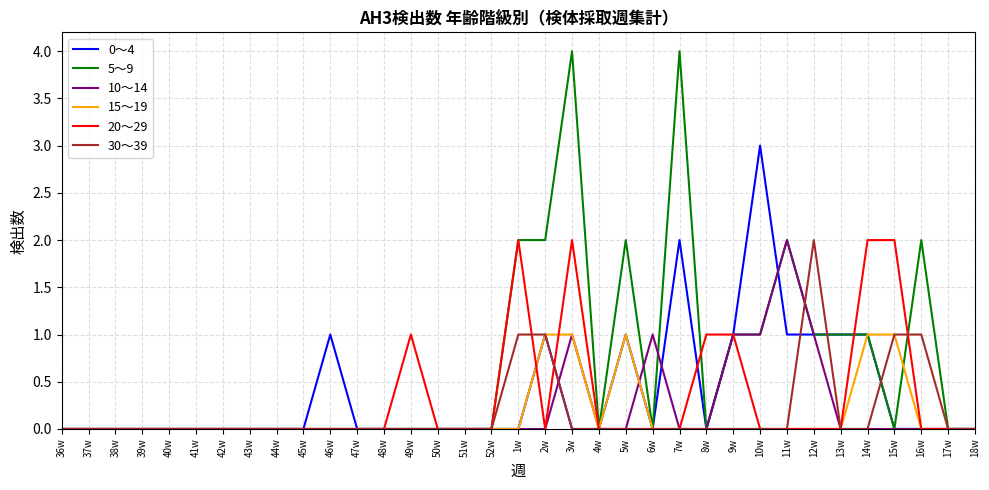

What is the difference between the maximum and minimum values in the 15～19 series?

1